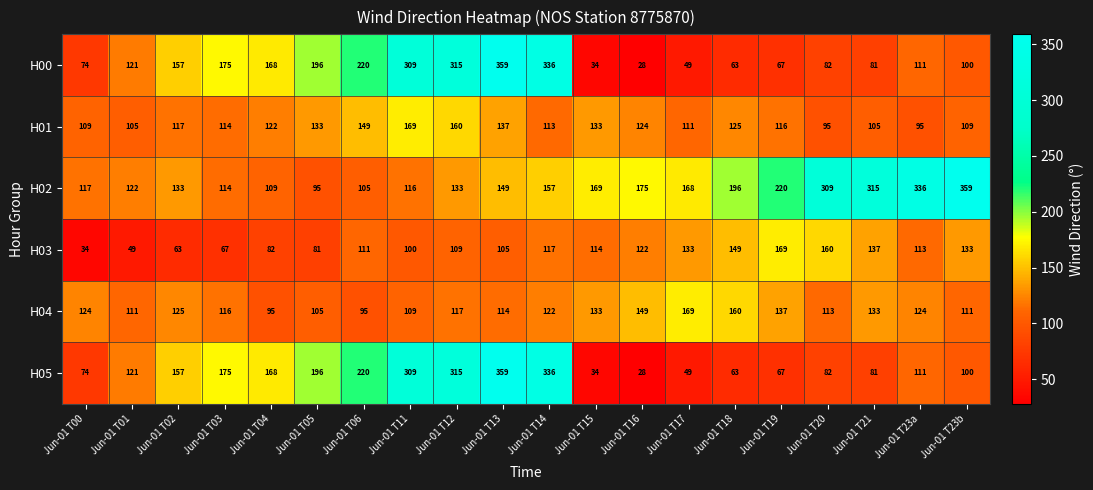

What is the smallest value displayed?

28